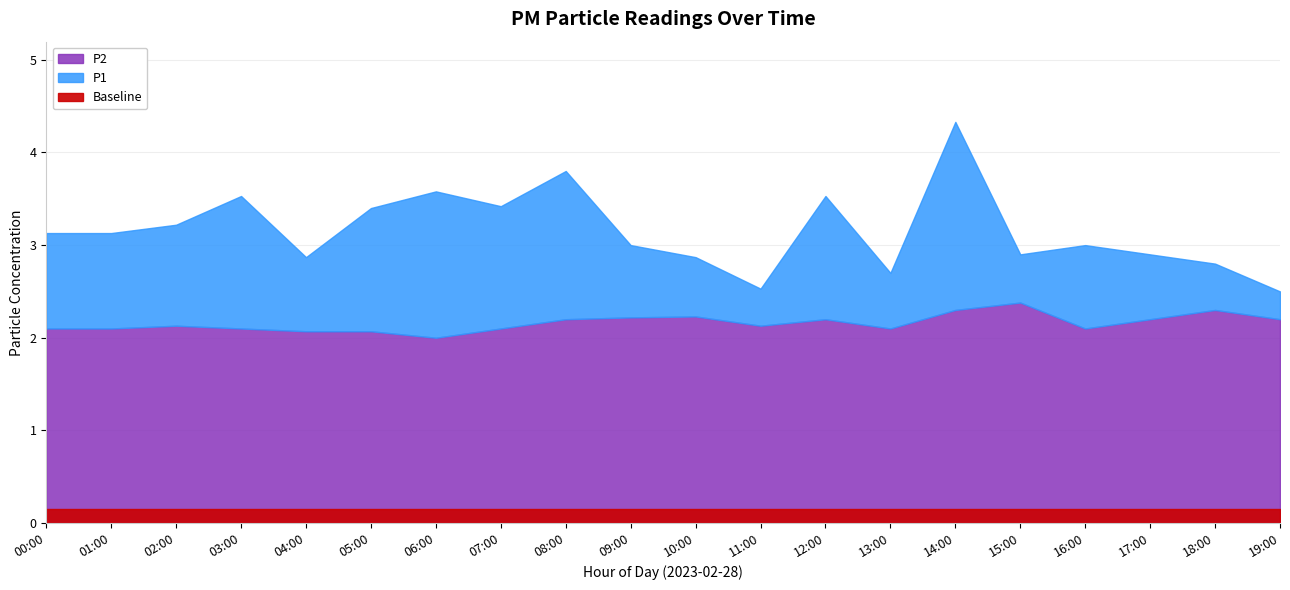

How many lines are shown in the chart?

2